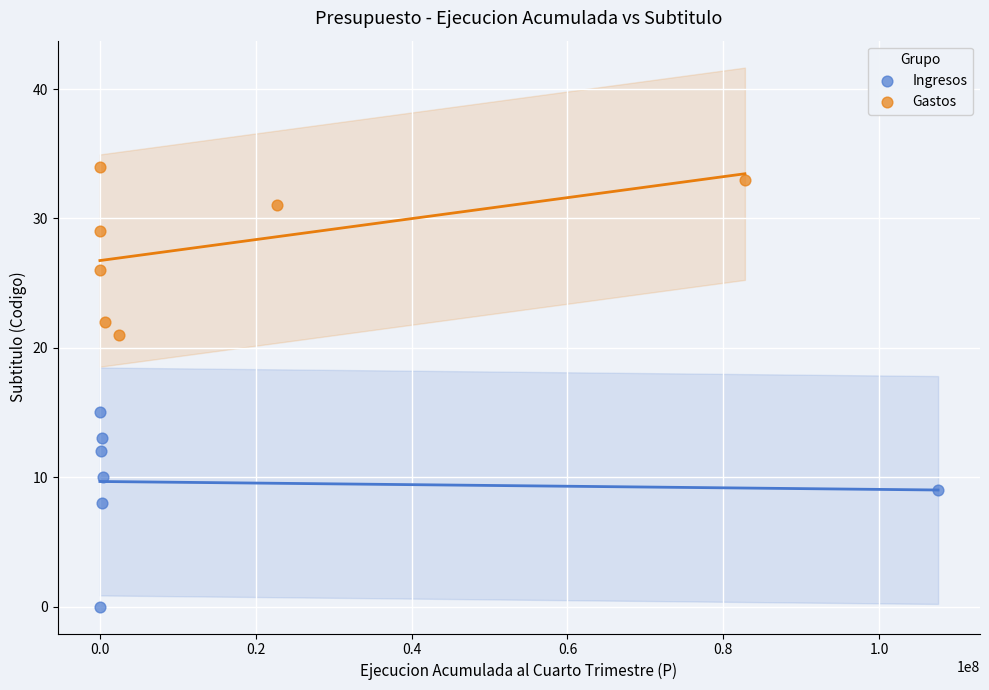

Which series has the largest Y range (max minus min)?

Ingresos